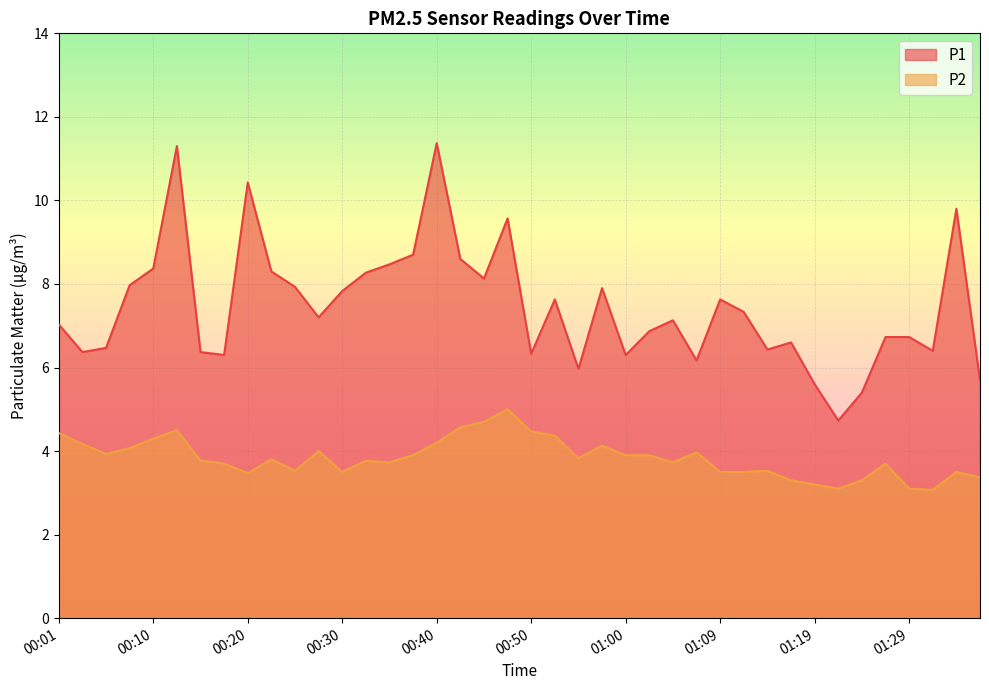

What is the approximate value of P1 at 00:28?

7.2